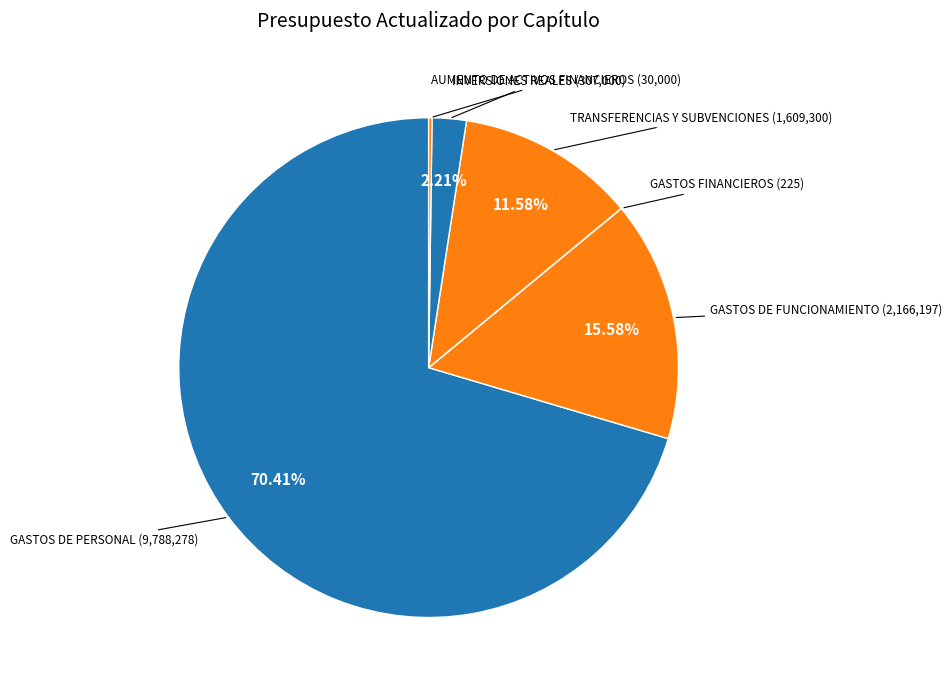

What is the smallest slice in the pie chart?

GASTOS FINANCIEROS